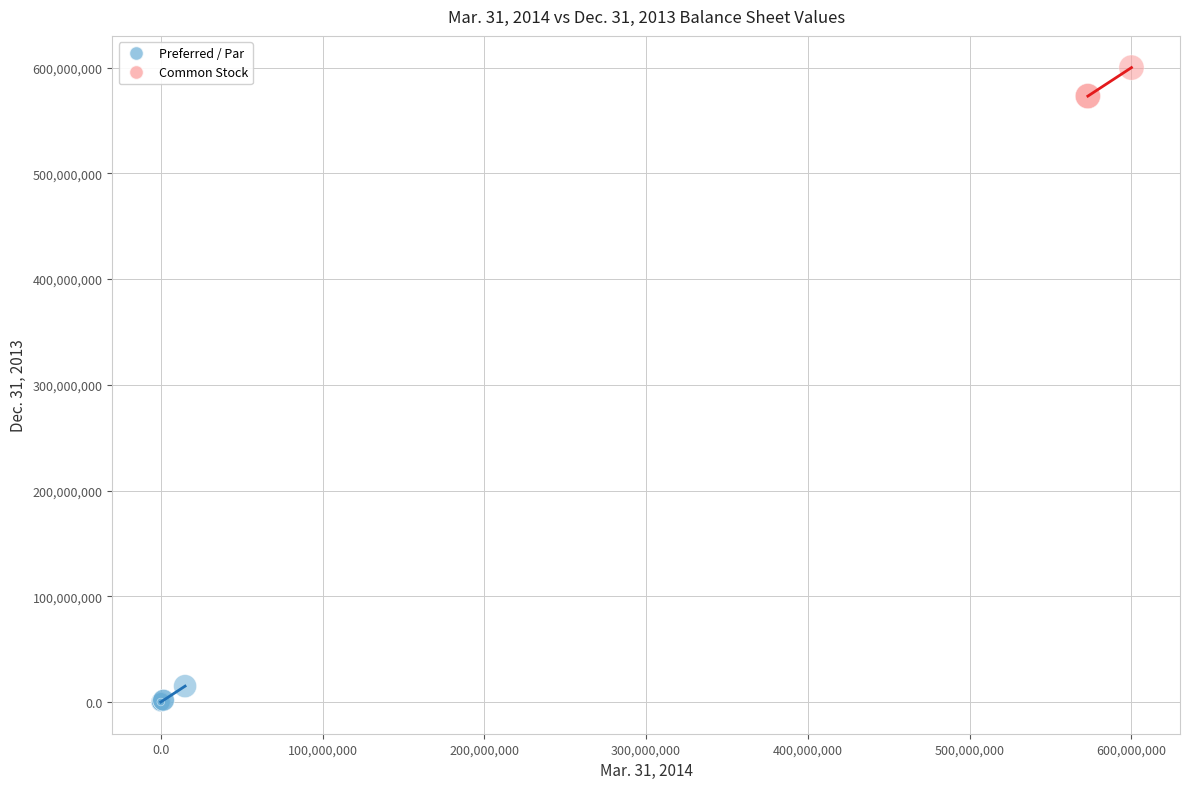

Which series contains the highest Y value?

Common Stock